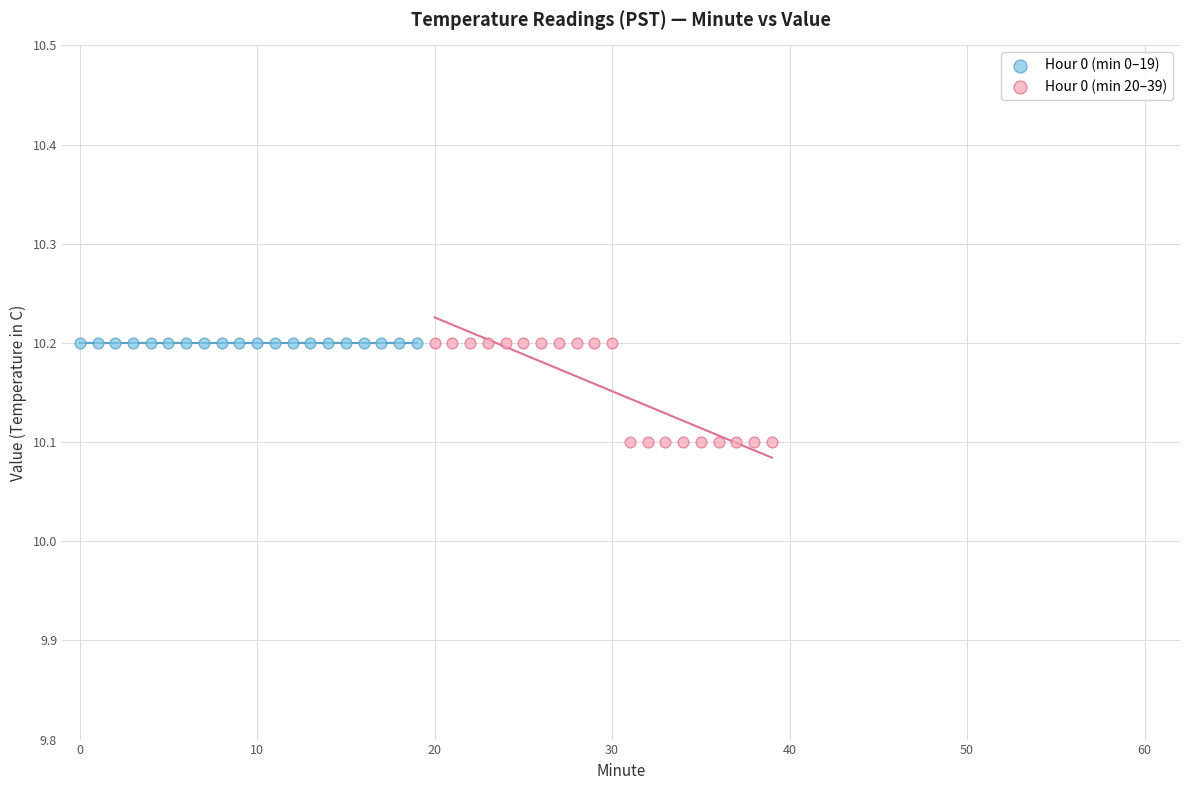

Which series contains the lowest Y value?

Hour 0 (min 20–39)